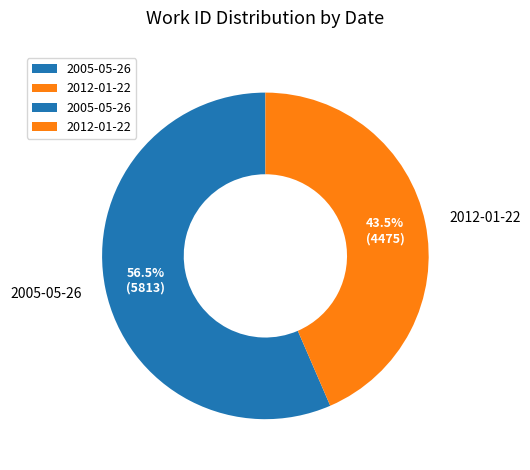

What is the majority slice?

2005-05-26